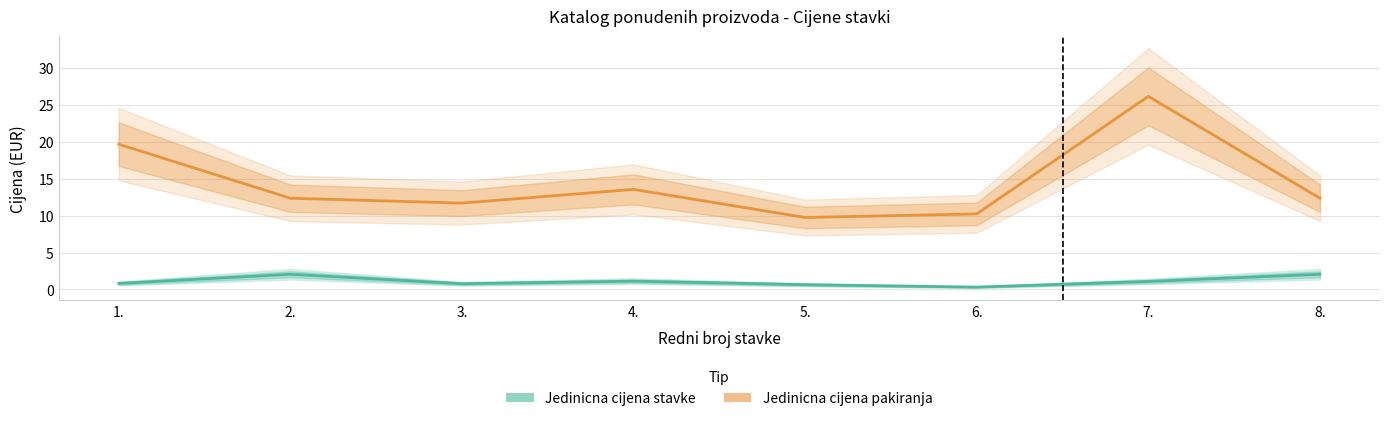

List the series in order of their overall mean, highest first.

Jedinicna cijena pakiranja, Jedinicna cijena stavke